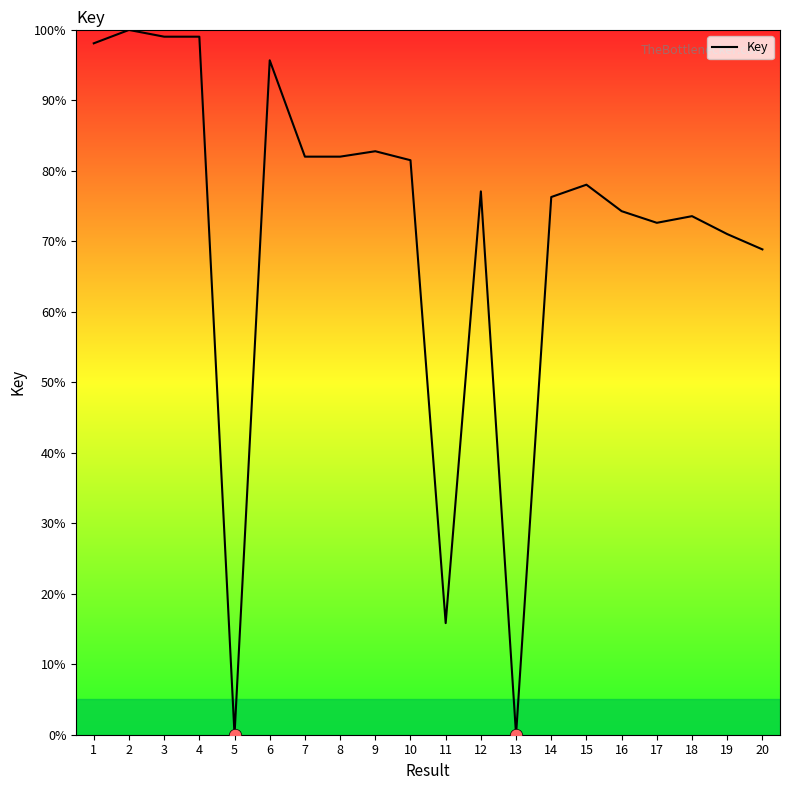

Between 3 and 14, which is larger?

3